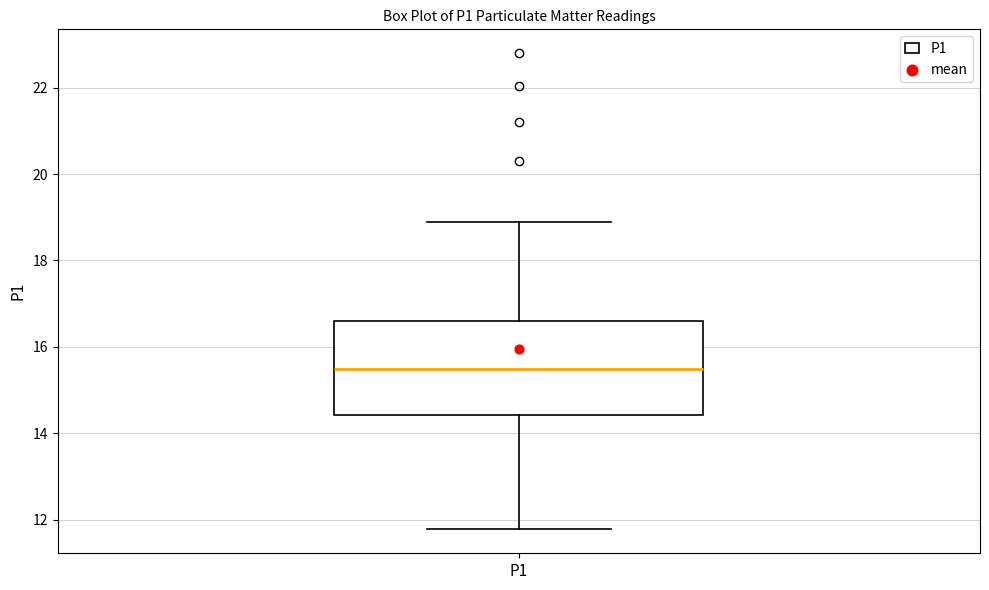

Where does the upper whisker of the box for P1 end on the y-axis? The values are not printed on the chart, so give them approximately, as read against the axis.

19.0